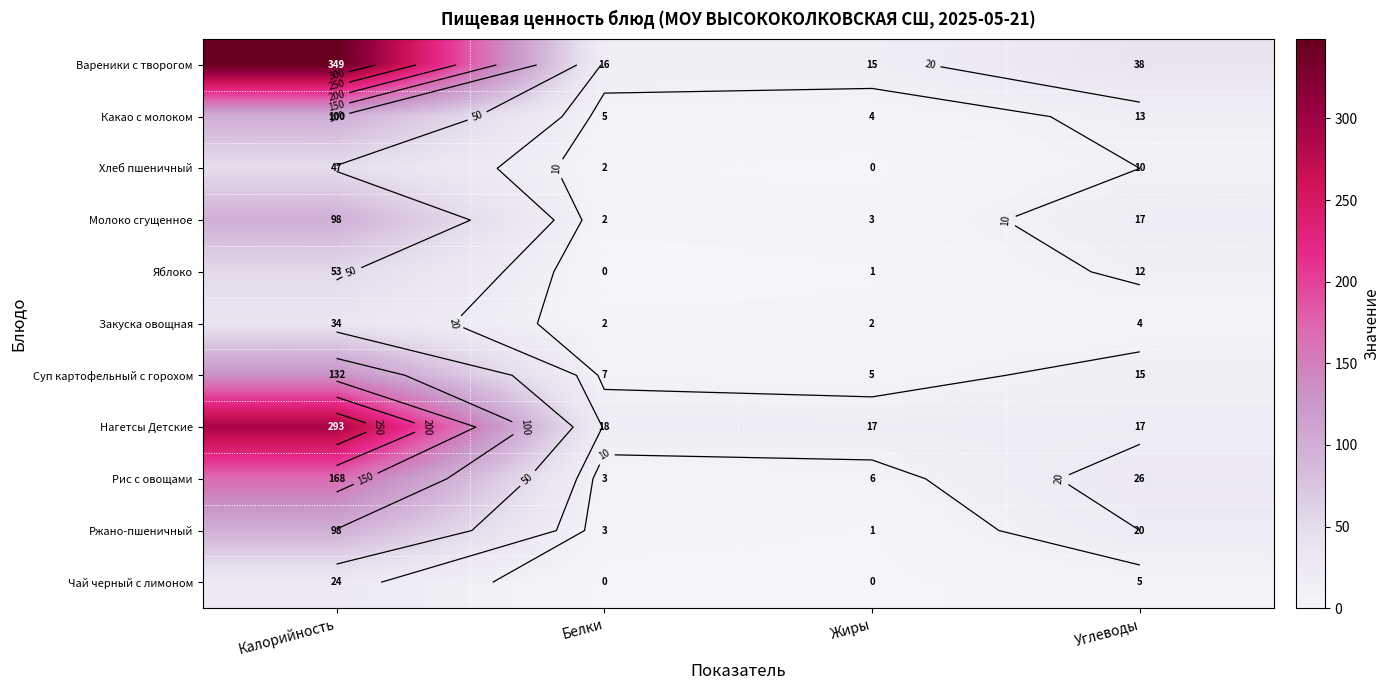

At which label is Какао с молоком closest to 52?

Углеводы